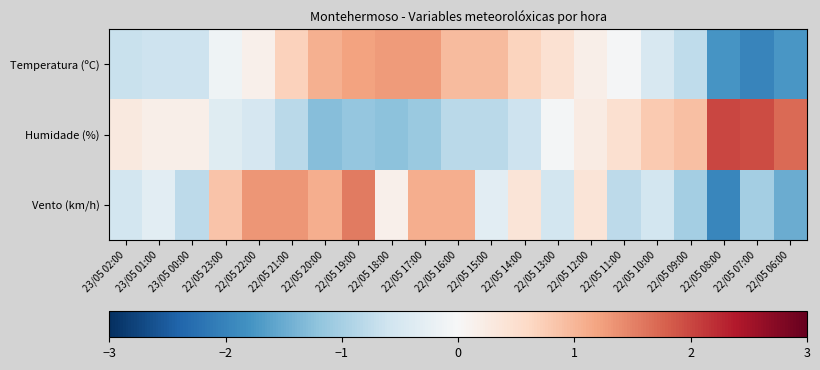

At which category is the sum across all series the highest?

22/05 19:00